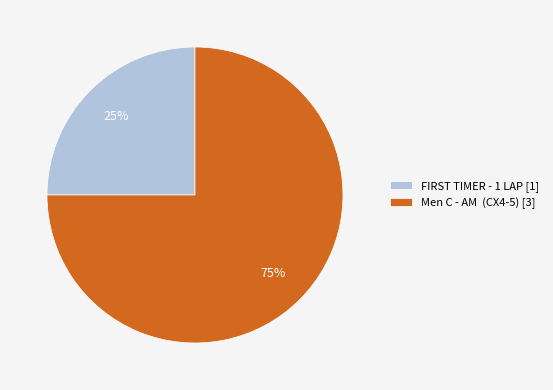

Is there any slice that represents more than half of the pie?

Yes